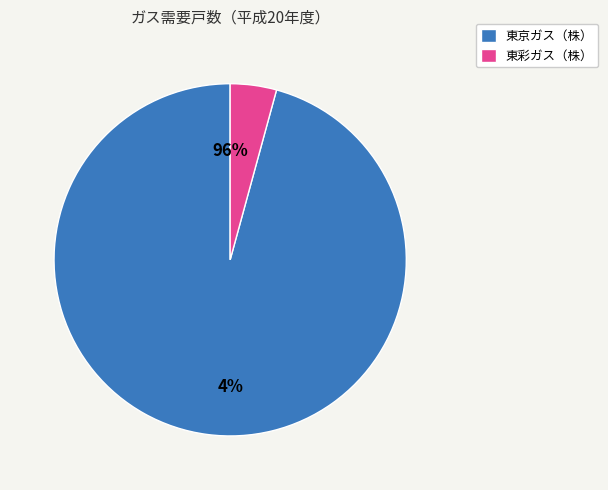

What is the smallest slice in the pie chart?

東彩ガス（株）